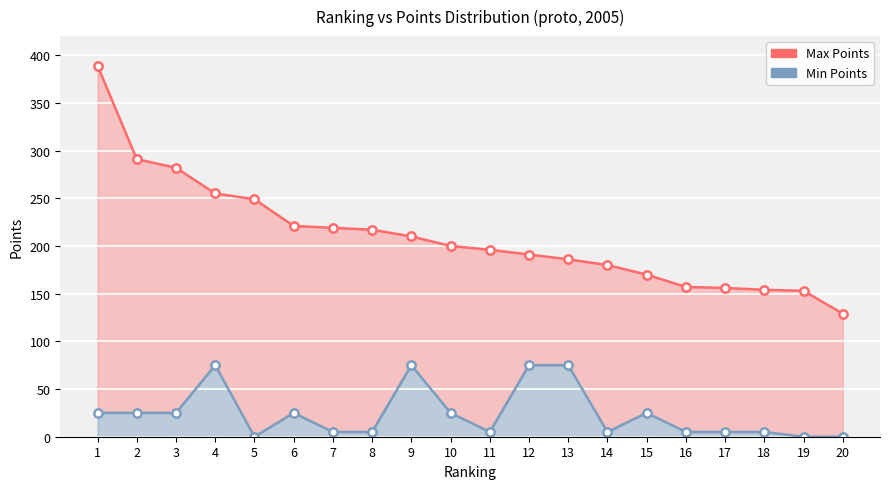

What is the value of the Max Points point at the 3rd from the left?

282